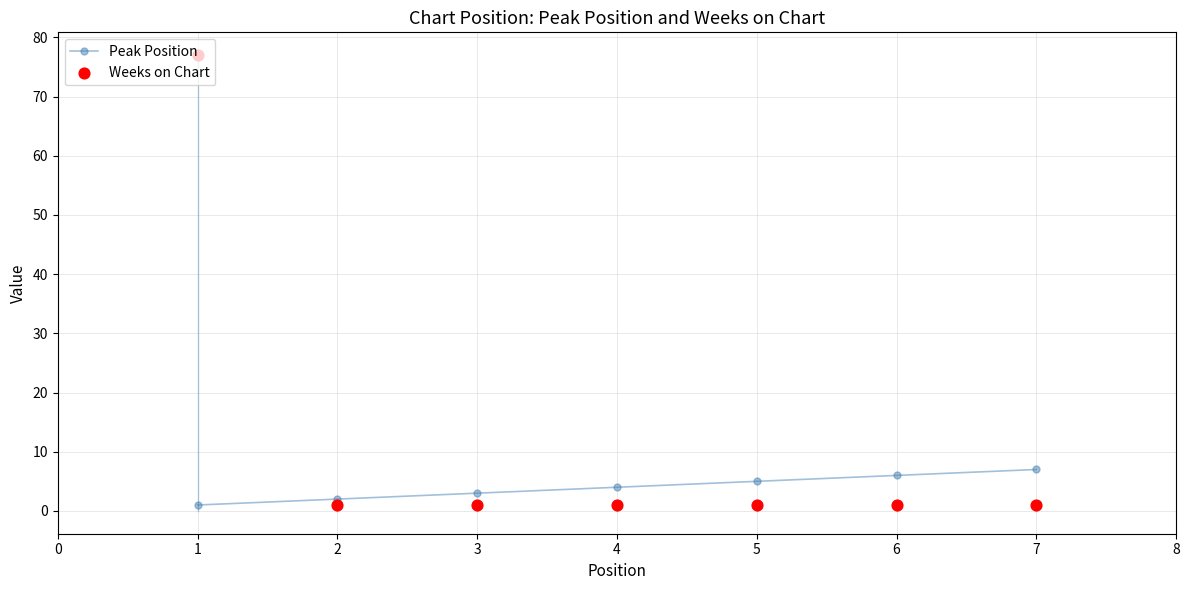

Which series reaches the minimum Y coordinate?

Peak Position